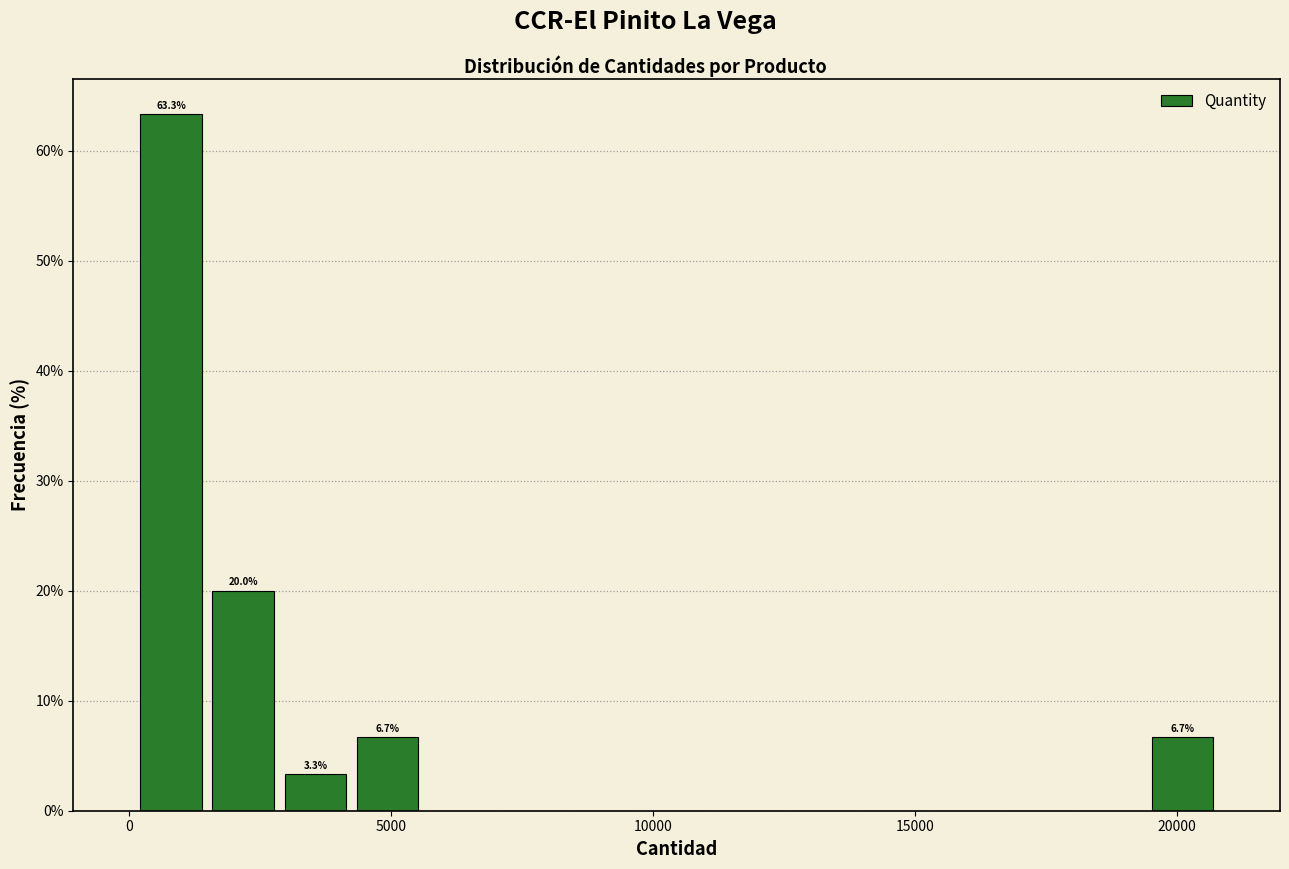

Around what value on the x-axis is the tallest bar? Give the approximate position of its centre, as read against the axis.

1000